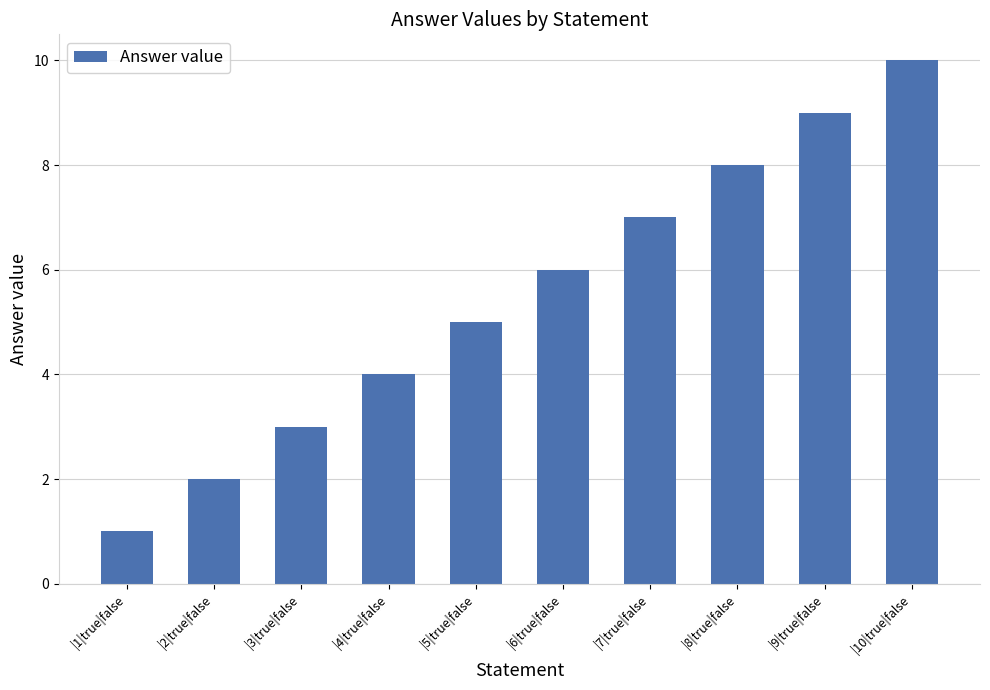

Rank the categories by value from lowest to highest.

|1|true|false, |2|true|false, |3|true|false, |4|true|false, |5|true|false, |6|true|false, |7|true|false, |8|true|false, |9|true|false, |10|true|false